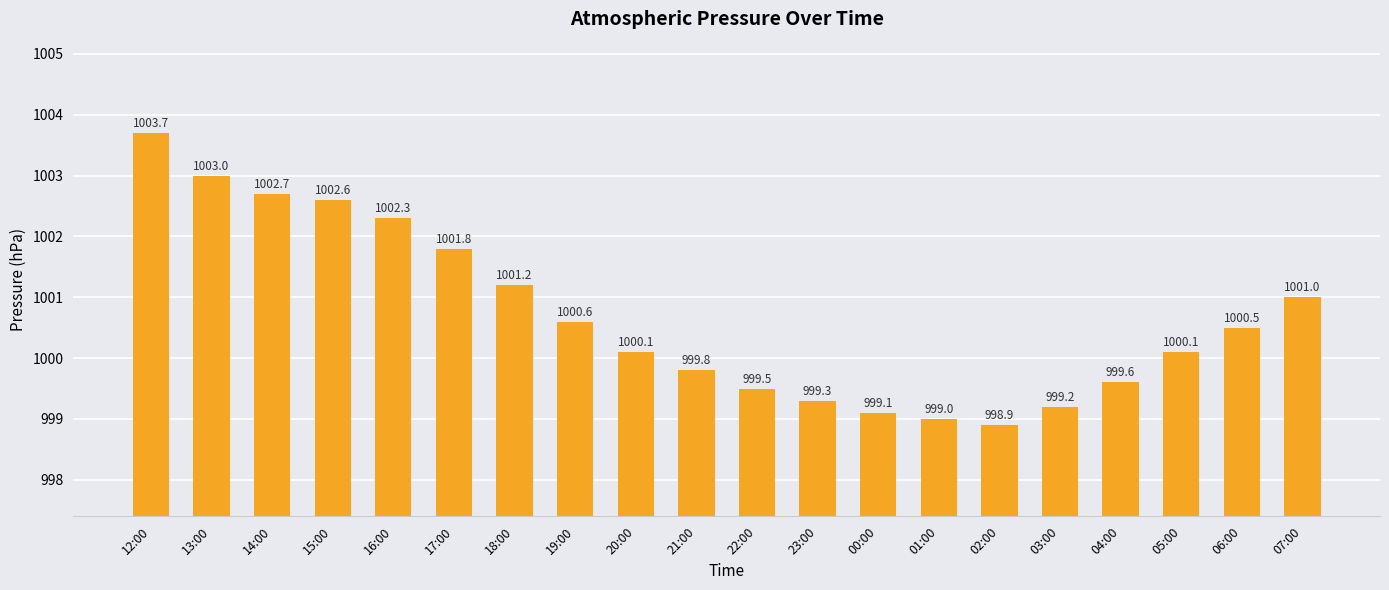

Which has a higher value, 18:00 or 00:00?

18:00